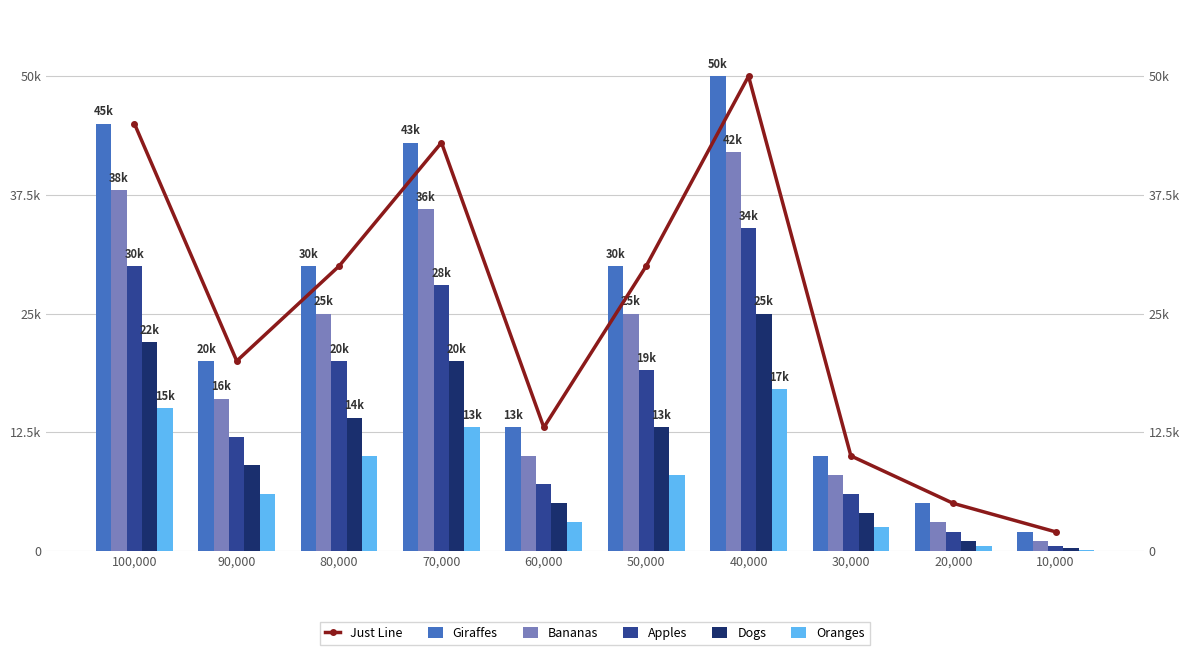

What are all the series names shown in the legend?

Just Line, Giraffes, Bananas, Apples, Dogs, Oranges